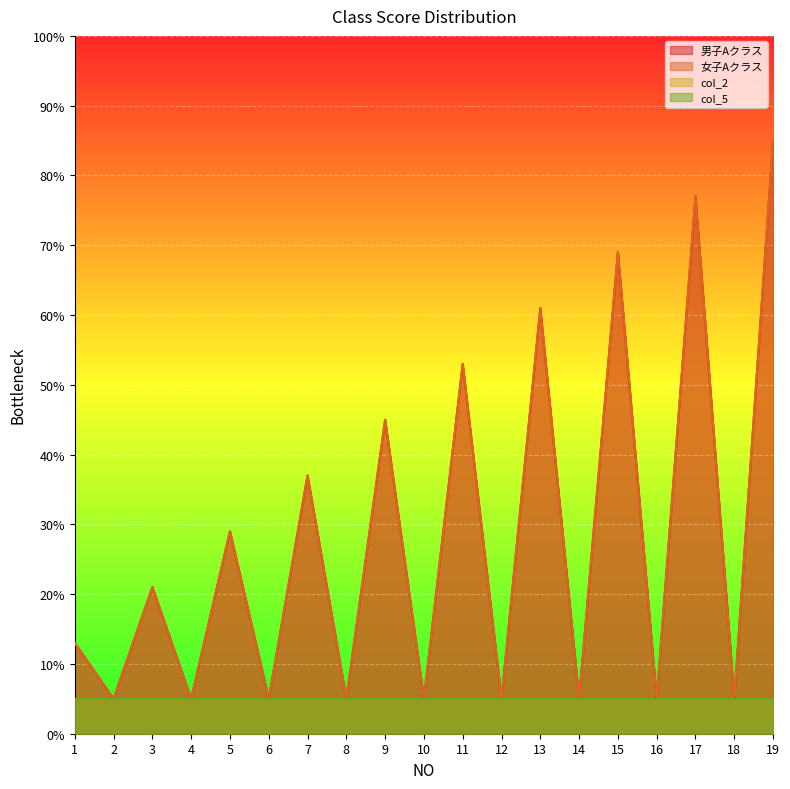

How many lines are shown in the chart?

4